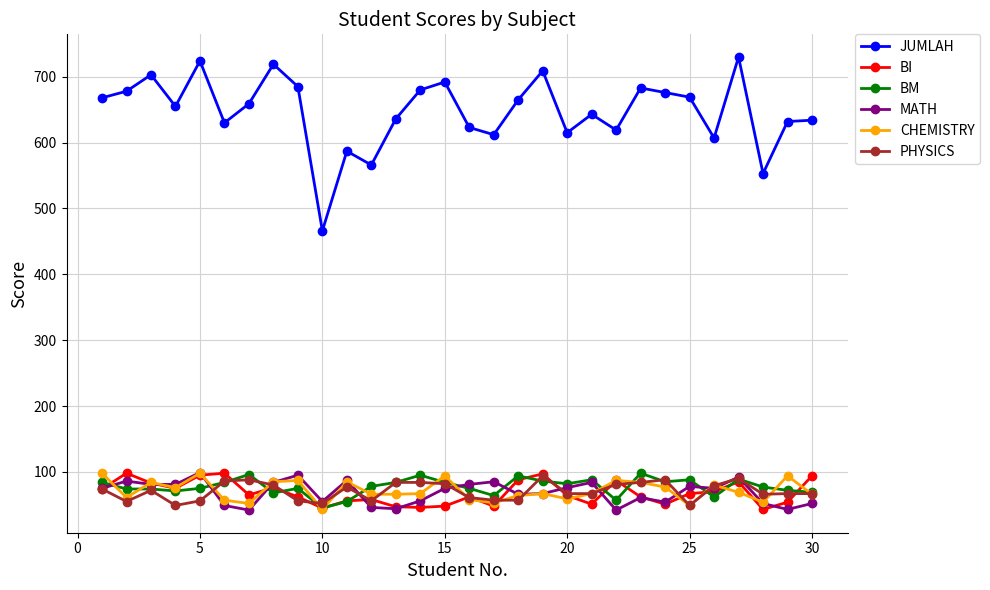

Is this an area chart (filled region under the line)?

No